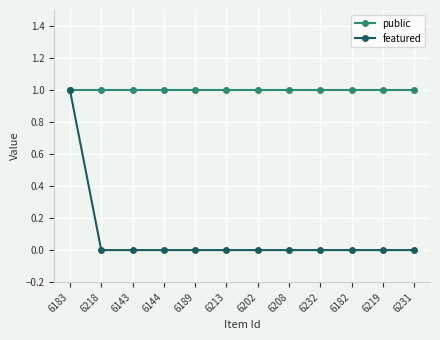

What position from the left is 6183?

1